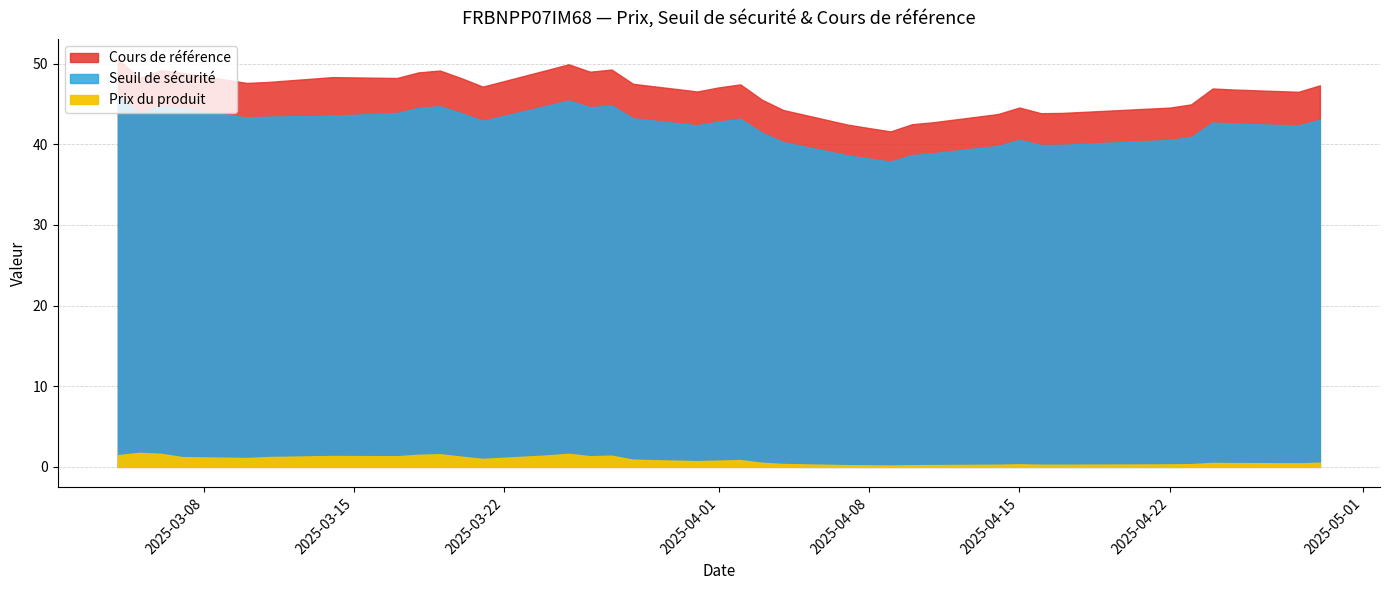

Reading left to right, extract all data points from this chart.

Seuil de sécurité: 2025-04-29=43.1	2025-04-28=42.3	2025-04-25=42.6	2025-04-24=42.7	2025-04-23=40.9	2025-04-22=40.5	2025-04-17=39.9	2025-04-16=39.9	2025-04-15=40.5	2025-04-14=39.8	2025-04-11=38.9	2025-04-10=38.7	2025-04-09=37.9	2025-04-08=38.2	2025-04-07=38.6	2025-04-04=40.3	2025-04-03=41.4	2025-04-02=43.2	2025-04-01=42.8	2025-03-31=42.4	2025-03-28=43.2	2025-03-27=44.8	2025-03-26=44.6	2025-03-25=45.4	2025-03-24=44.8	2025-03-21=42.9	2025-03-20=43.9	2025-03-19=44.7	2025-03-18=44.5	2025-03-17=43.9	2025-03-14=43.5	2025-03-11=43.4	2025-03-10=43.3	2025-03-07=44.5	2025-03-06=44.8	2025-03-05=43.9	2025-03-04=46.0
Cours de référence: 2025-04-29=47.3	2025-04-28=46.5	2025-04-25=46.8	2025-04-24=46.9	2025-04-23=45.0	2025-04-22=44.5	2025-04-17=43.9	2025-04-16=43.9	2025-04-15=44.6	2025-04-14=43.8	2025-04-11=42.7	2025-04-10=42.5	2025-04-09=41.6	2025-04-08=42.0	2025-04-07=42.4	2025-04-04=44.2	2025-04-03=45.5	2025-04-02=47.4	2025-04-01=47.1	2025-03-31=46.5	2025-03-28=47.5	2025-03-27=49.3	2025-03-26=49.0	2025-03-25=49.9	2025-03-24=49.2	2025-03-21=47.1	2025-03-20=48.2	2025-03-19=49.1	2025-03-18=48.9	2025-03-17=48.2	2025-03-14=48.3	2025-03-11=47.7	2025-03-10=47.6	2025-03-07=48.9	2025-03-06=49.2	2025-03-05=48.2	2025-03-04=50.5
Prix du produit: 2025-04-29=0.5	2025-04-28=0.4	2025-04-25=0.5	2025-04-24=0.5	2025-04-23=0.3	2025-04-22=0.3	2025-04-17=0.3	2025-04-16=0.3	2025-04-15=0.3	2025-04-14=0.3	2025-04-11=0.2	2025-04-10=0.2	2025-04-09=0.2	2025-04-08=0.2	2025-04-07=0.2	2025-04-04=0.4	2025-04-03=0.5	2025-04-02=0.8	2025-04-01=0.8	2025-03-31=0.7	2025-03-28=0.9	2025-03-27=1.4	2025-03-26=1.3	2025-03-25=1.6	2025-03-24=1.4	2025-03-21=1.0	2025-03-20=1.3	2025-03-19=1.6	2025-03-18=1.5	2025-03-17=1.3	2025-03-14=1.4	2025-03-11=1.2	2025-03-10=1.1	2025-03-07=1.2	2025-03-06=1.6	2025-03-05=1.7	2025-03-04=1.4